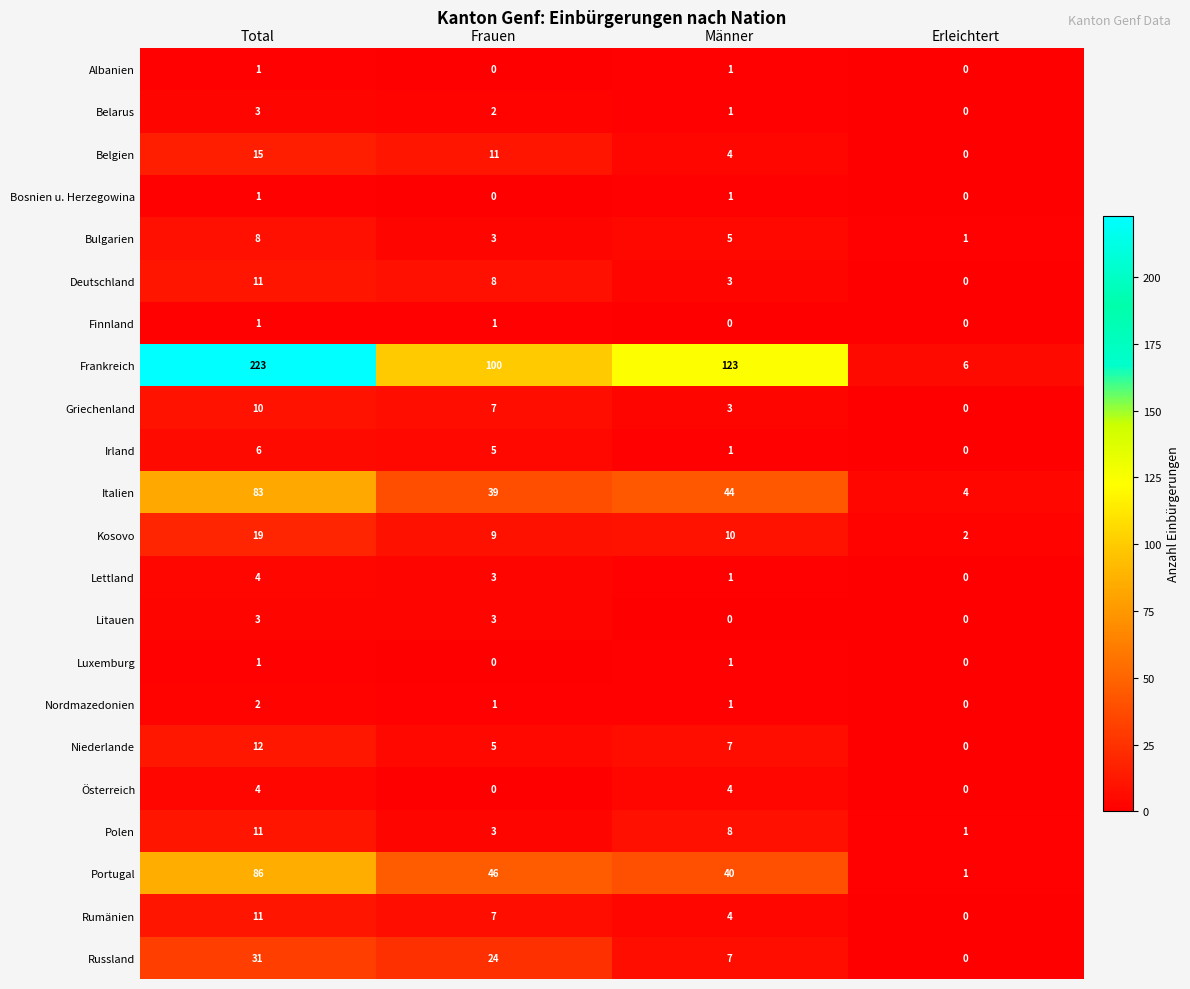

At which label does Portugal first exceed 46?

Total